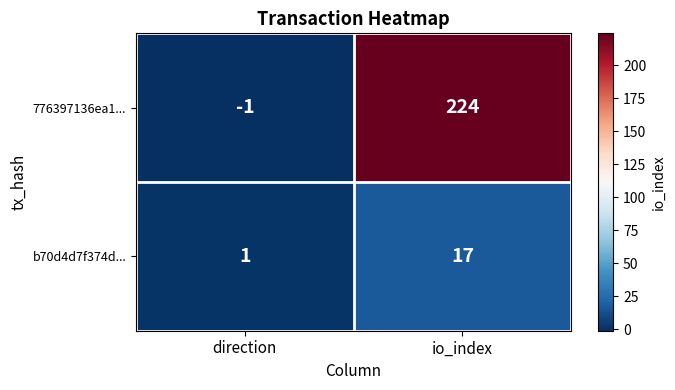

What is the minimum value shown in the chart?

-1